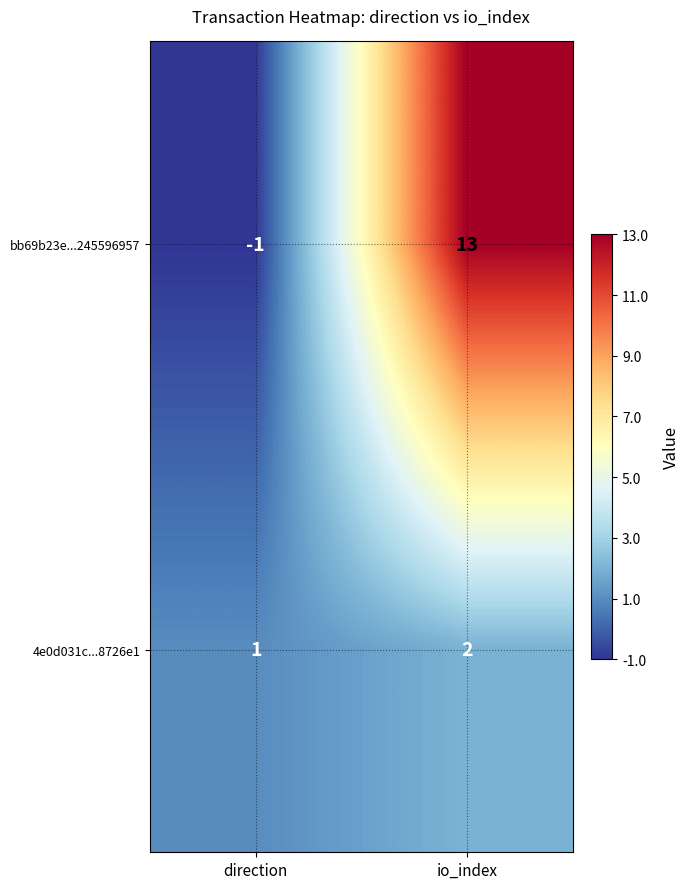

Is it true that 4e0d031c...8726e1 equals 2 at io_index?

True